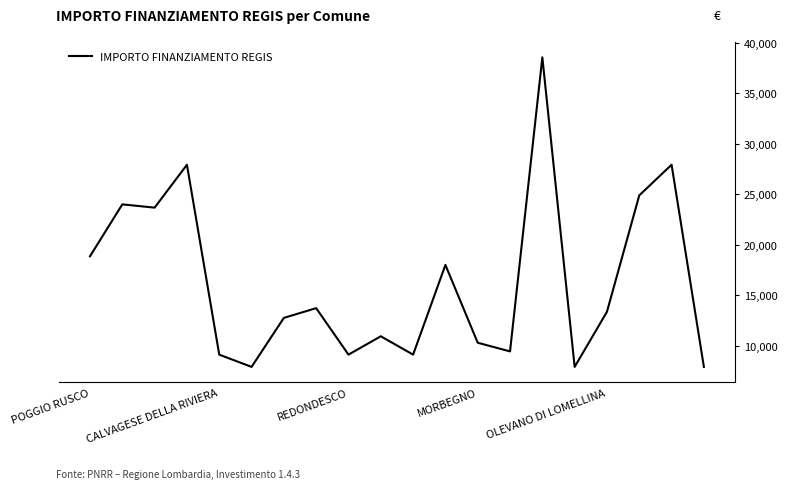

What is the difference between the maximum and minimum values?

30674